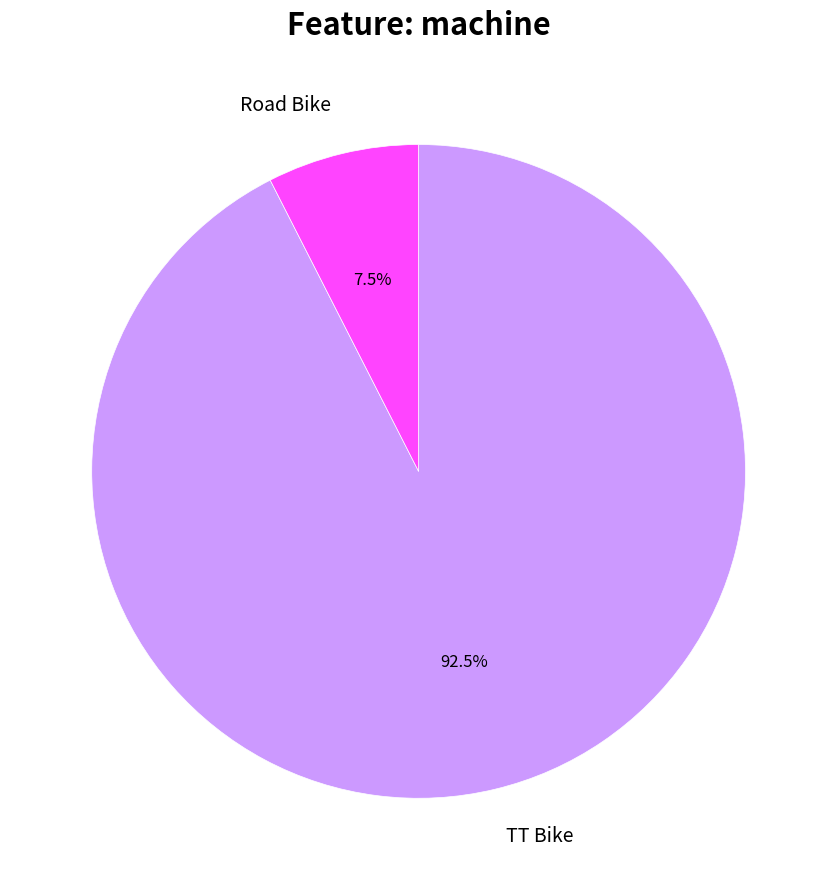

What is the largest slice in the pie chart?

TT Bike